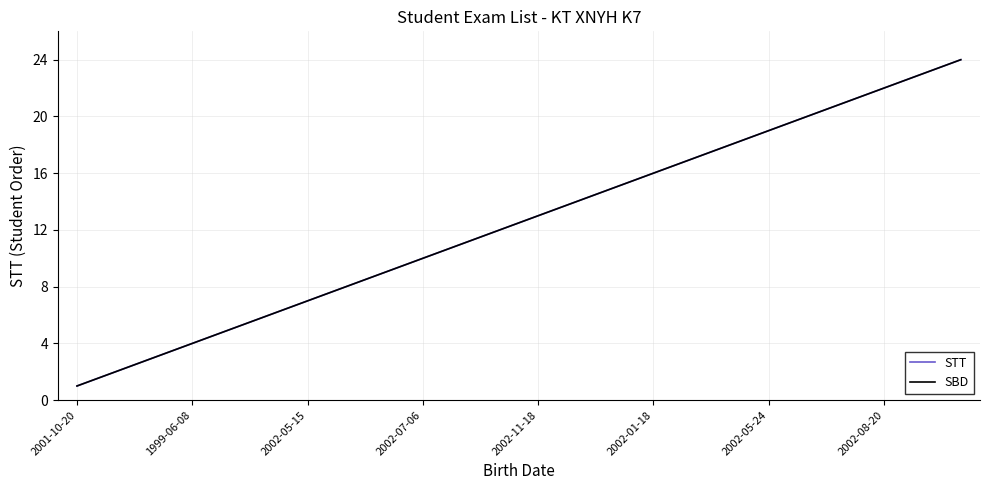

Which category has the lowest value across all series?

2001-10-20